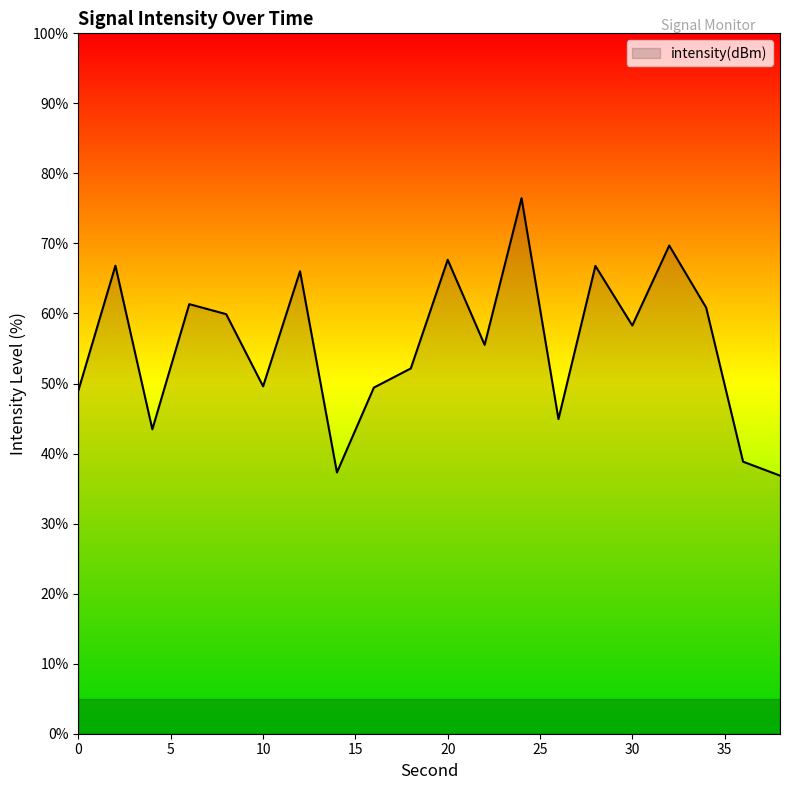

What is the difference between the maximum and minimum values?

39.6